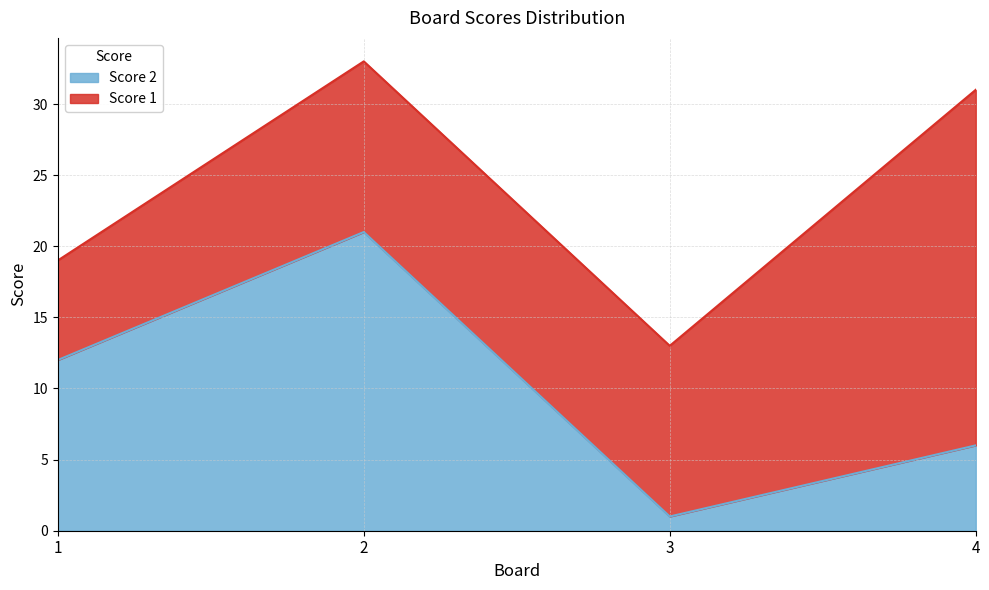

What value does the data have at 1, to the nearest 5?

10